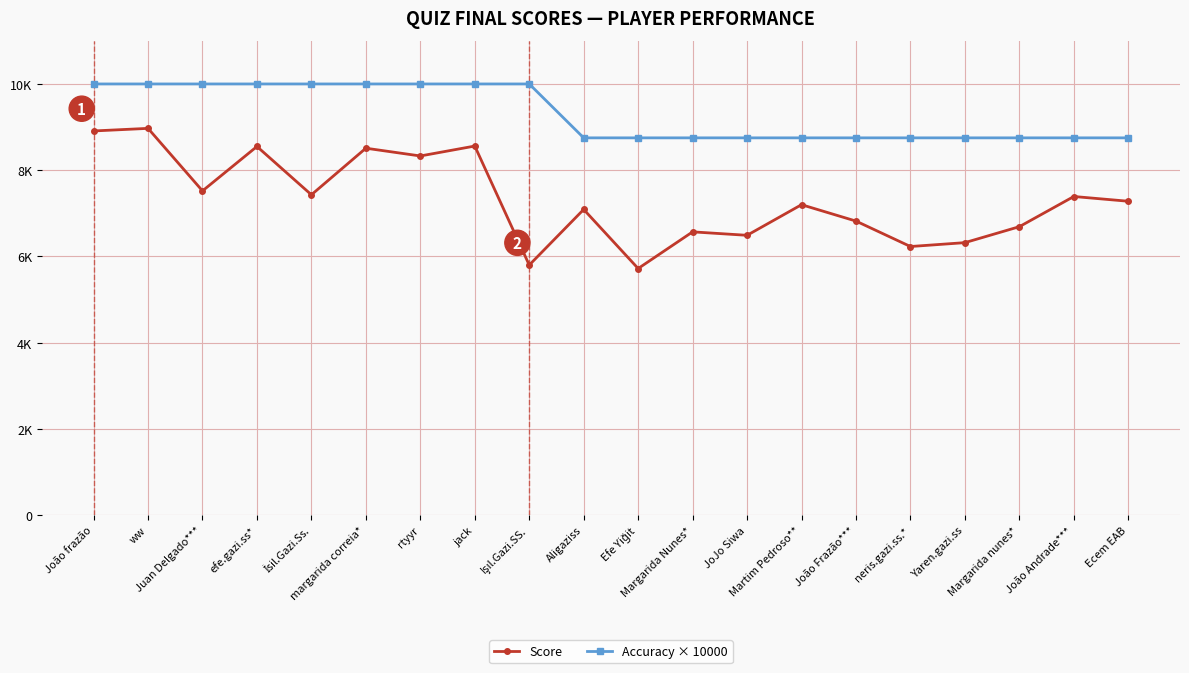

List the labels in order of Score value, smallest first.

Efe Yiğit, Işıl.Gazi.SS., neris.gazi.ss.*, Yaren.gazi.ss, JoJo Siwa, Margarida Nunes*, Margarida nunes*, João Frazão***, Aligaziss, Martim Pedroso**, Ecem EAB, João Andrade***, İsil.Gazi.Ss., Juan Delgado***, rtyyr, margarida correia*, efe.gazi.ss*, jack, João frazão, ww